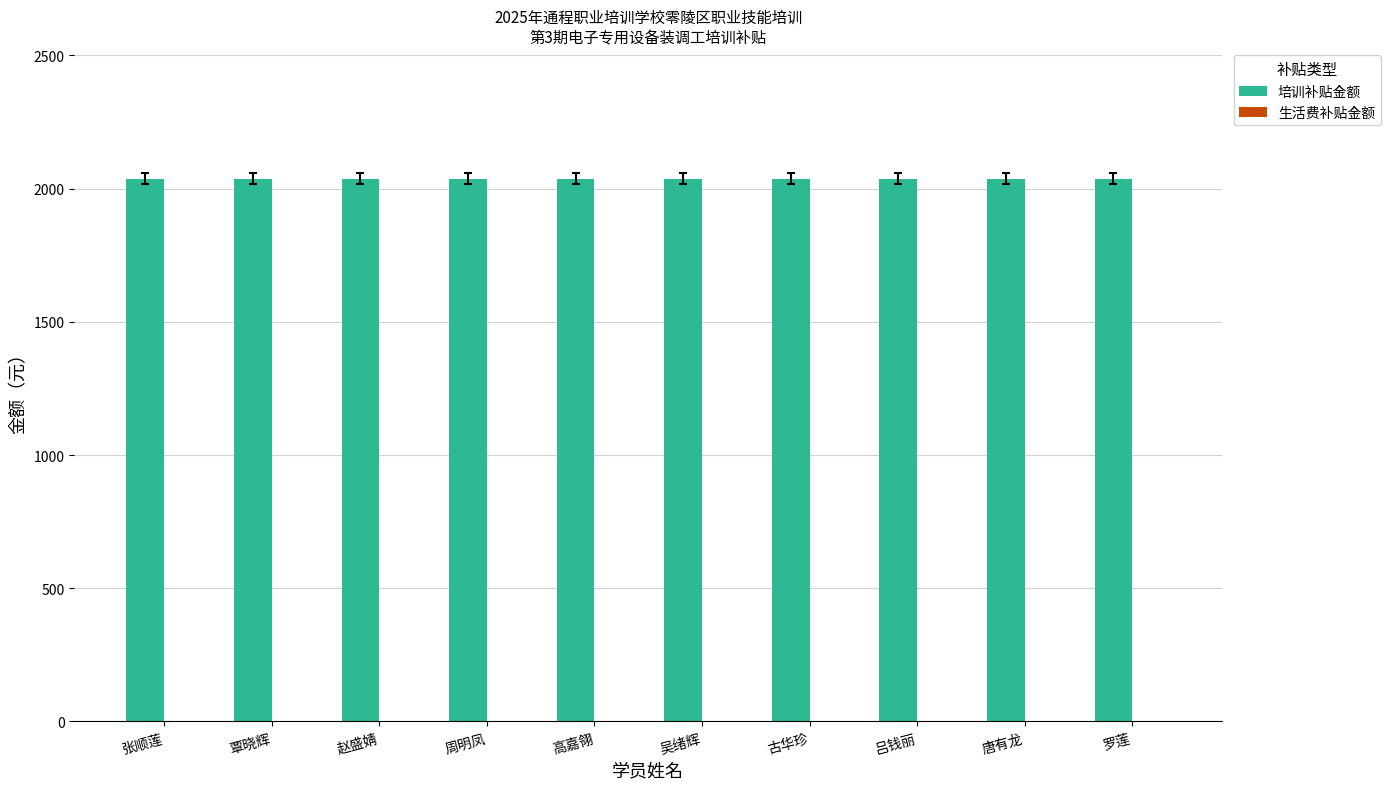

Is it true that 培训补贴金额 equals 2037 at 吴绪辉?

True